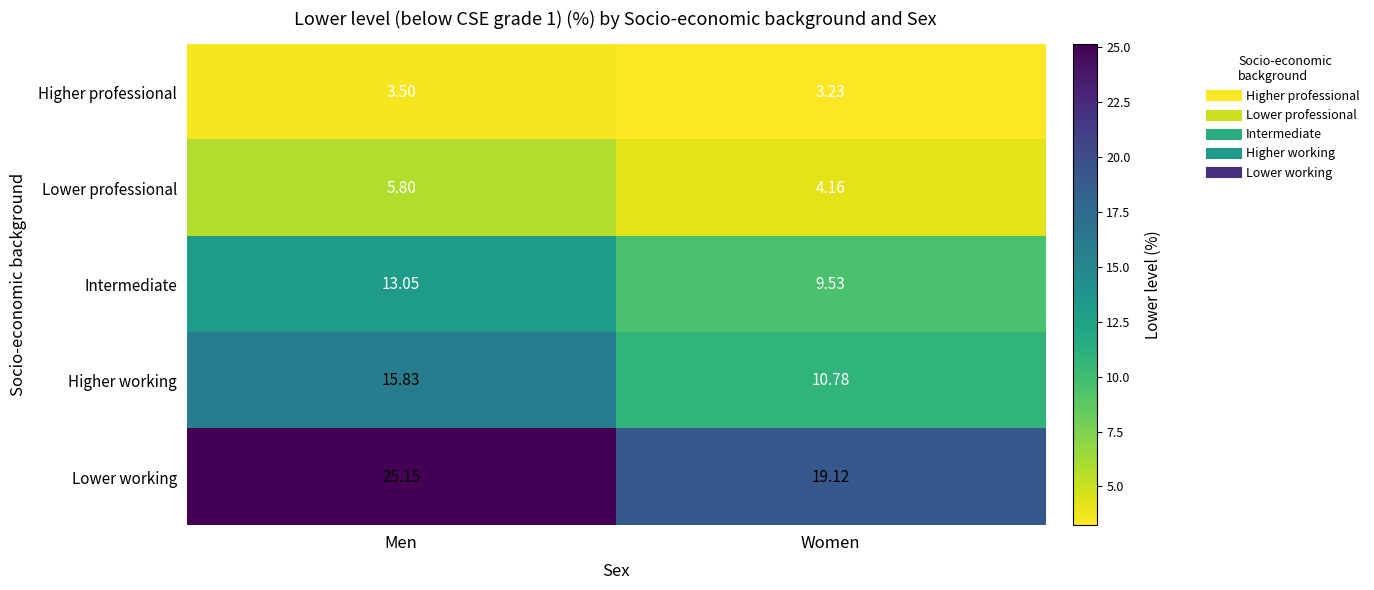

At Women, list the series in order from smallest to largest.

Higher professional, Lower professional, Intermediate, Higher working, Lower working